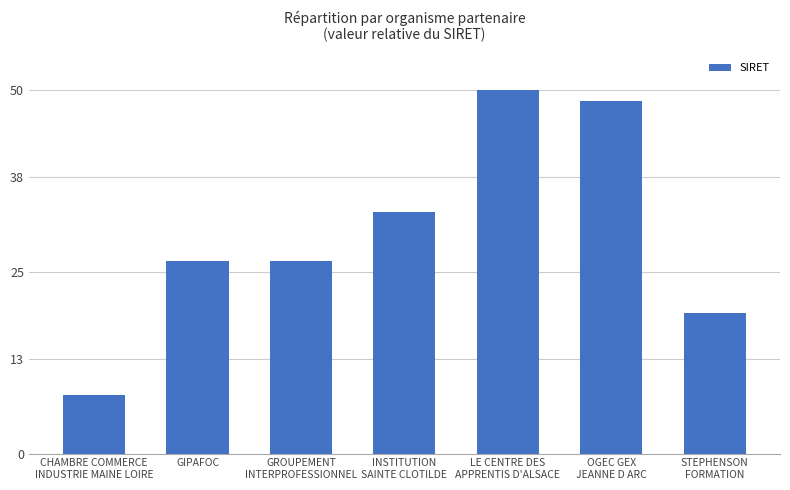

Which label corresponds to the largest value in the chart?

LE CENTRE DES
APPRENTIS D'ALSACE